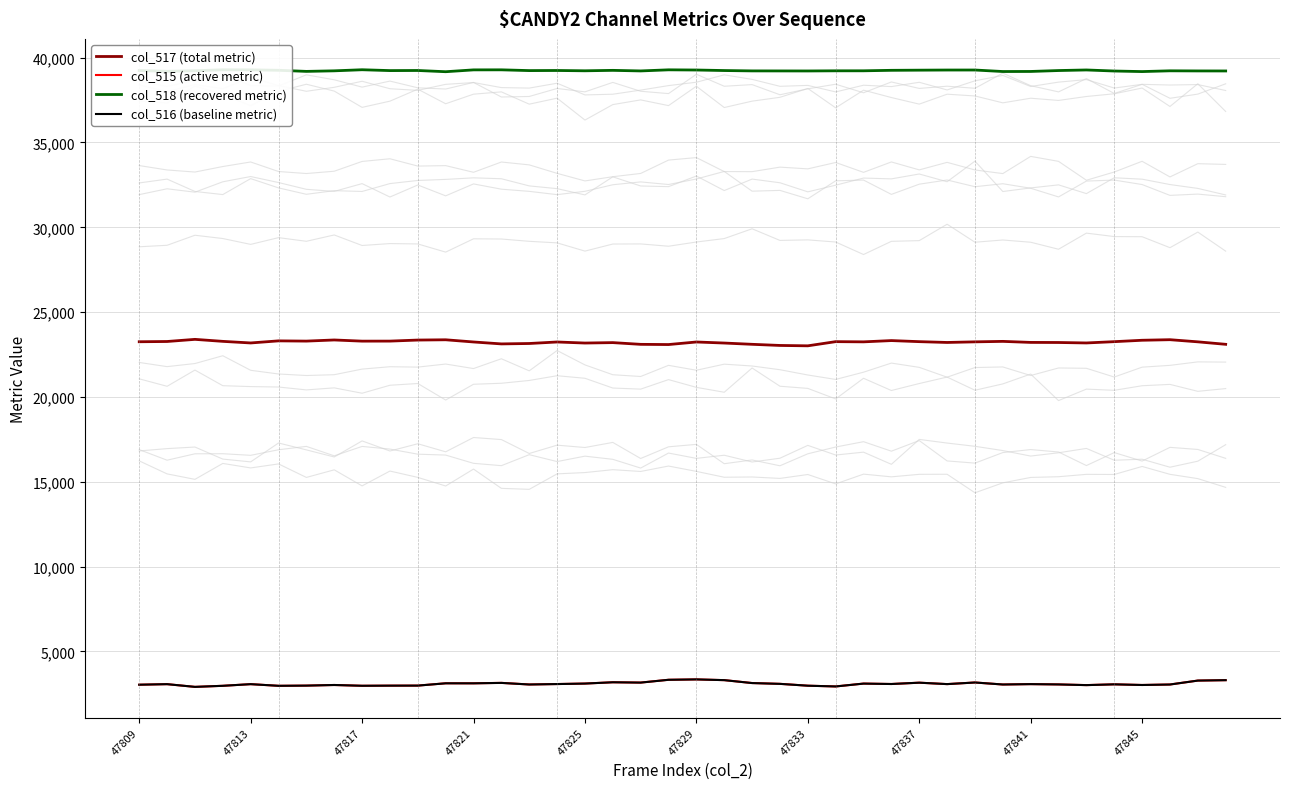

True or false: col_517 (total metric) and col_518 (recovered metric) cross at least once.

False